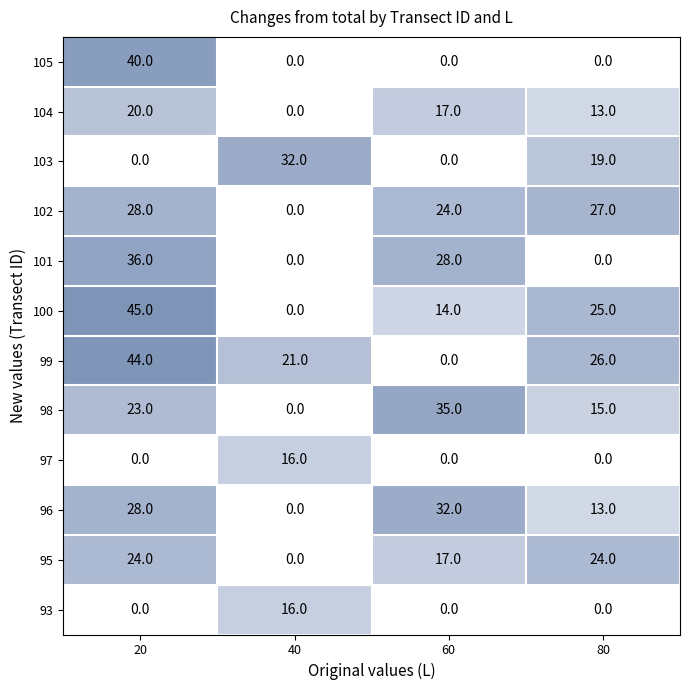

Is it true that 95 equals 10 at 80?

False